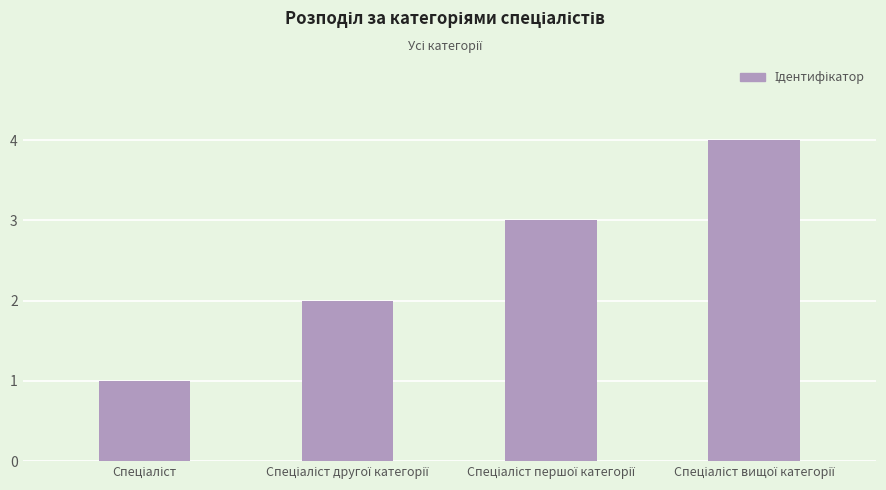

What is the difference between the maximum and minimum values?

3